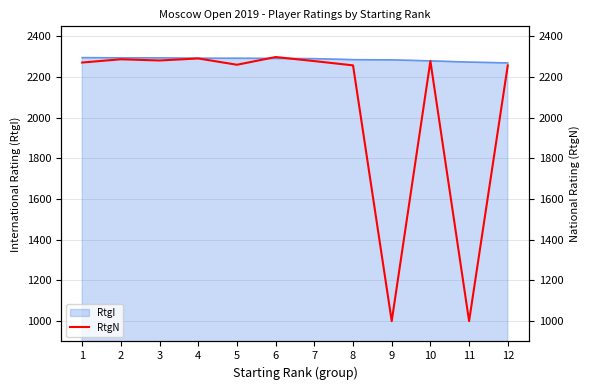

List the labels in order of value, largest first.

6, 4, 2, 3, 7, 10, 1, 5, 8, 12, 9, 11